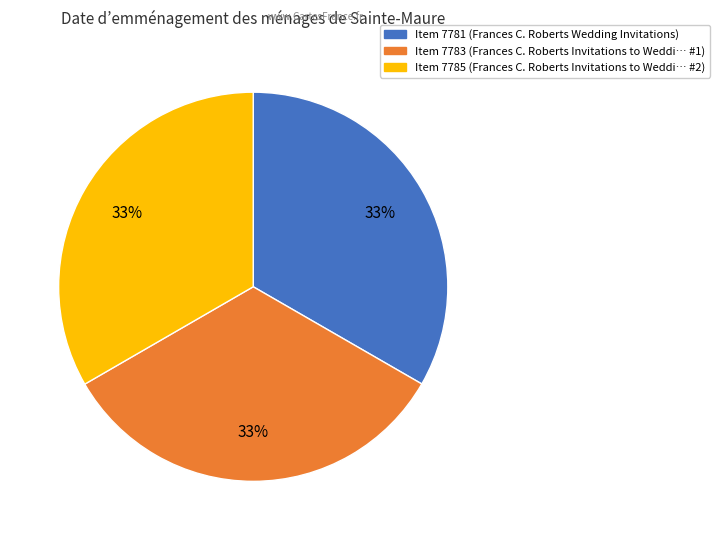

To the nearest percent, what is the average slice percentage?

33%